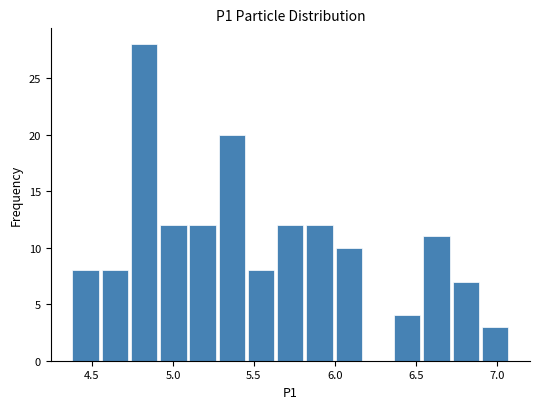

Read against the x-axis, roughly where is the centre of the tallest bar?

4.80